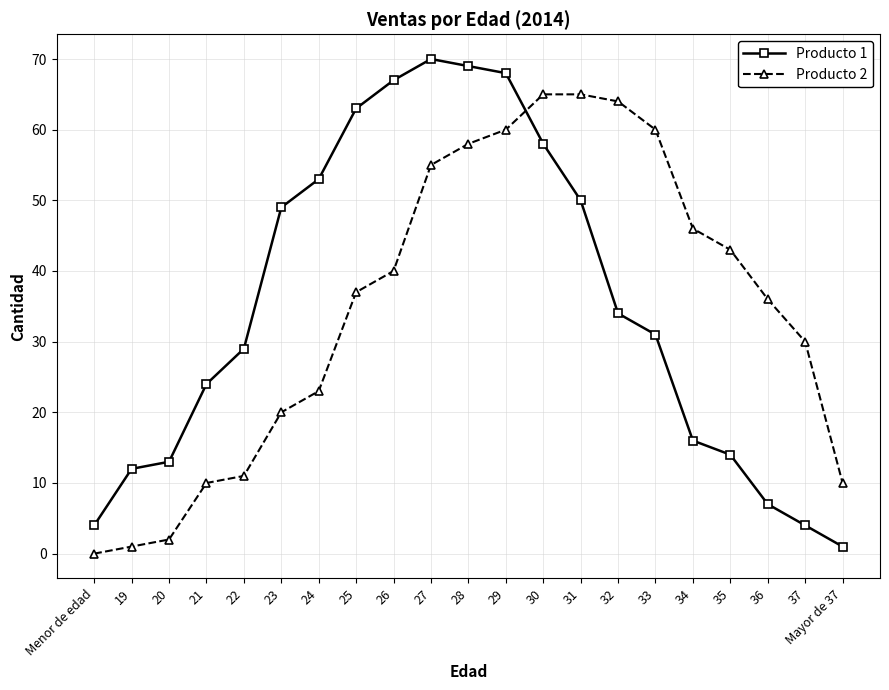

The Producto 1 series shows 50 at 31. True or false?

True